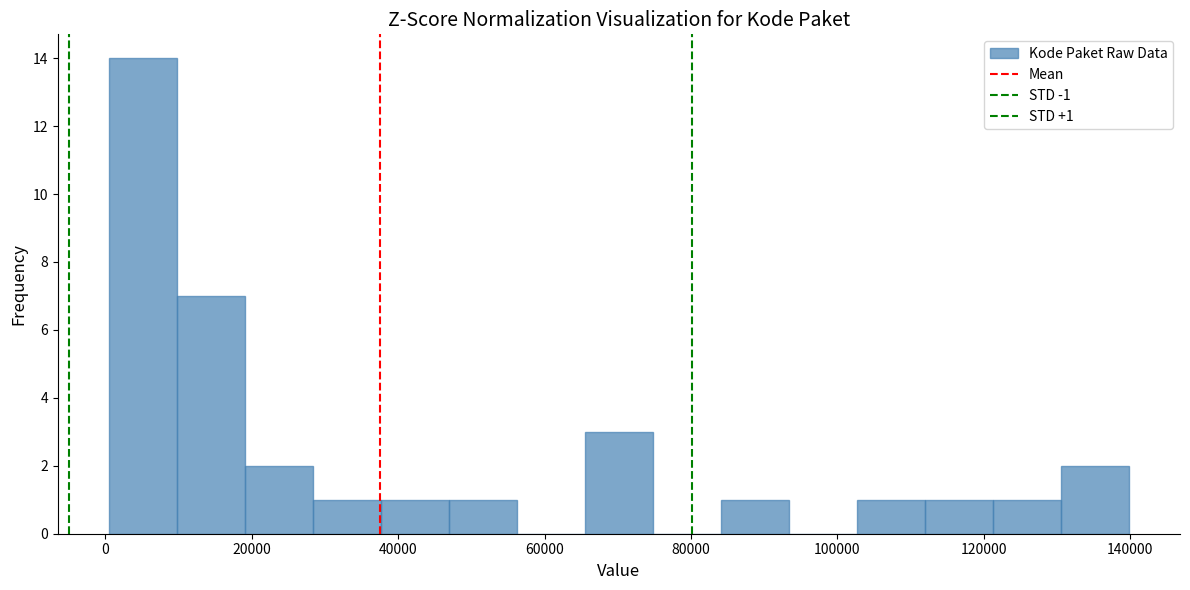

Over which range of the x-axis is the bar tallest?

0 to 10000